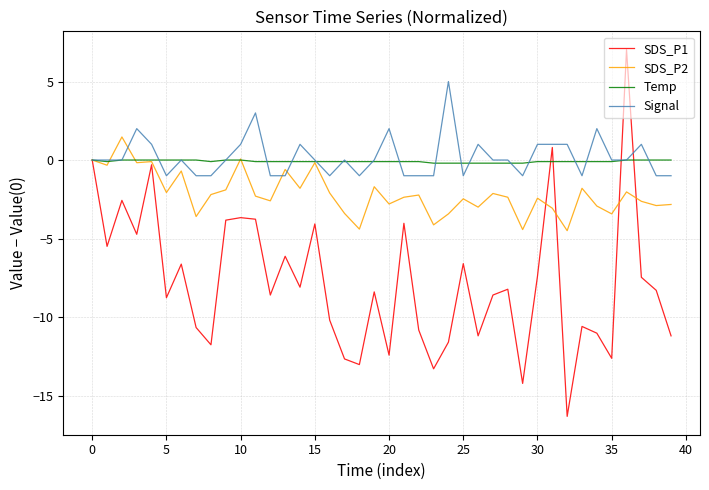

Which series has the widest spread of values?

SDS_P1